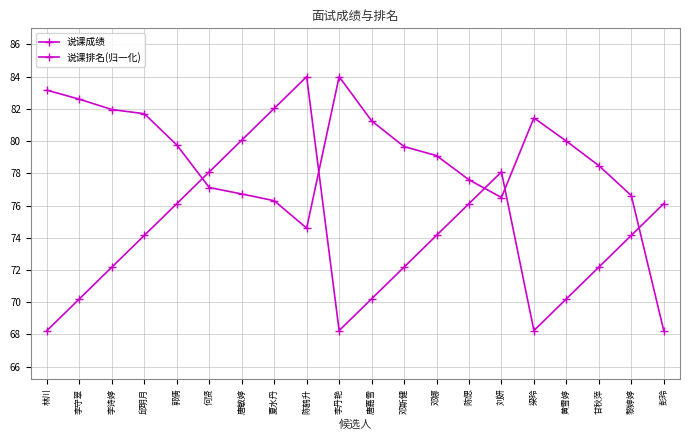

What is the value of the 说课排名(归一化) point at the 13th from the left?

74.1